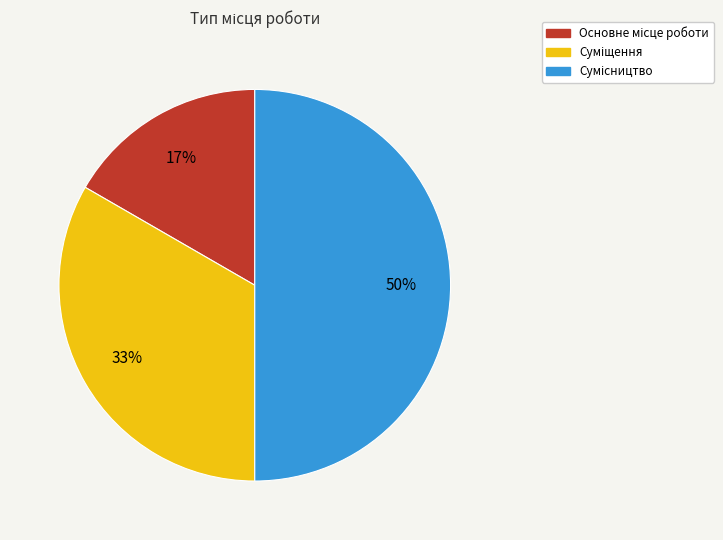

To the nearest percent, what is the average slice percentage?

33%